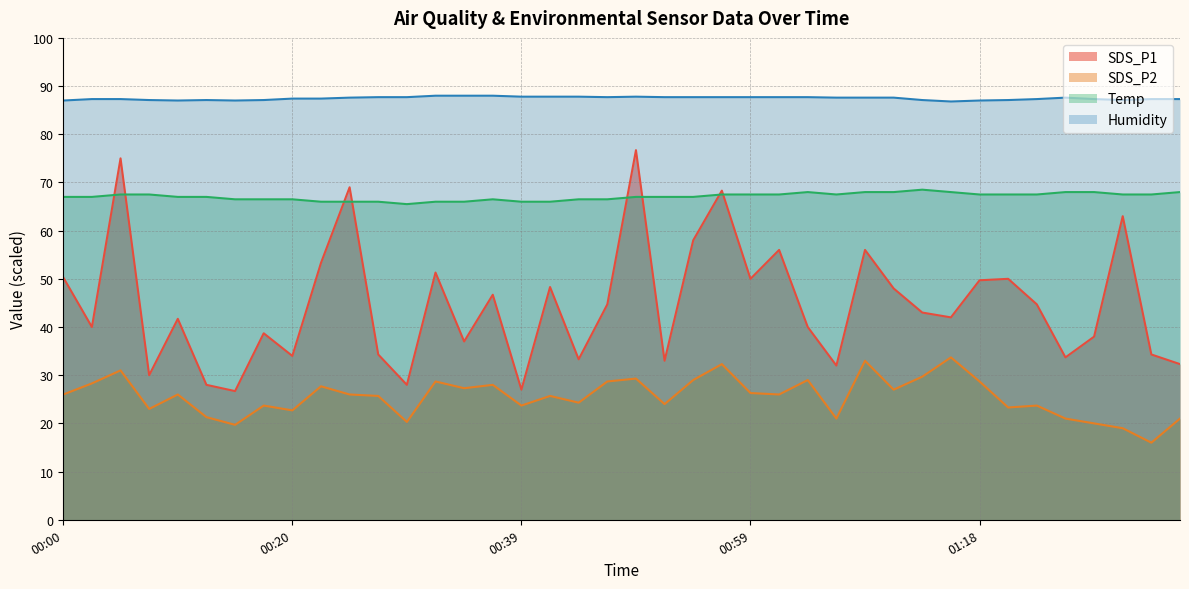

How many values in the SDS_P2 series are below 26?

19